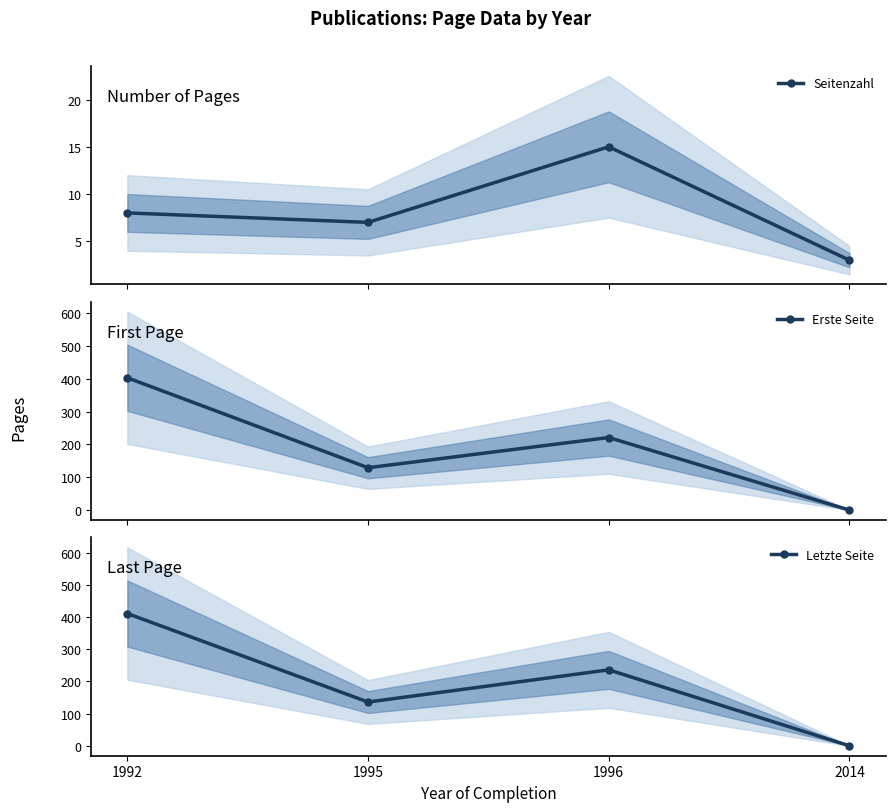

Is it true that Letzte Seite equals 219 at 1995?

False